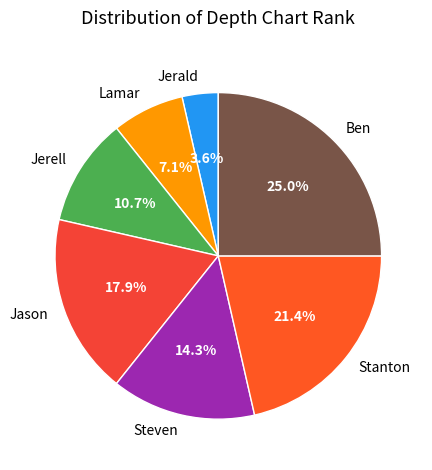

Is it true that Stanton is 21% of the pie?

True